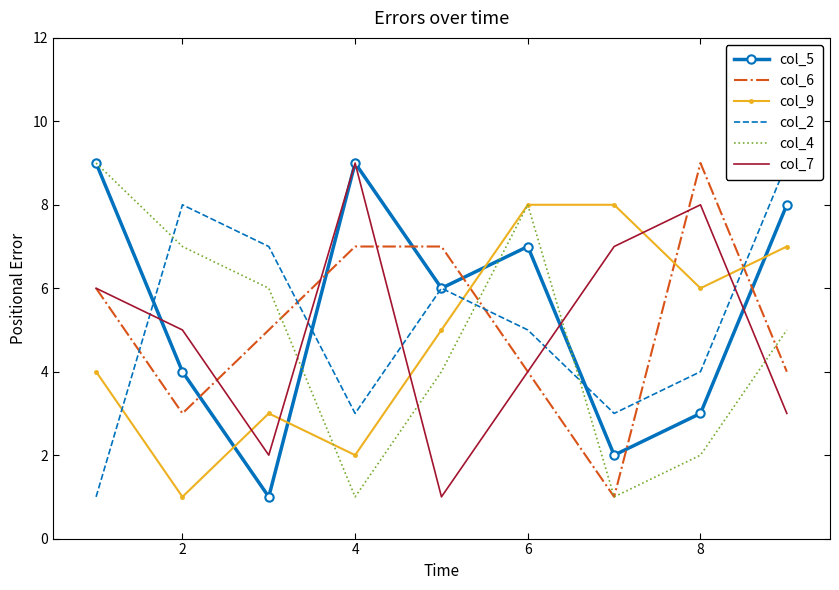

What are all the series names shown in the legend?

col_5, col_6, col_9, col_2, col_4, col_7